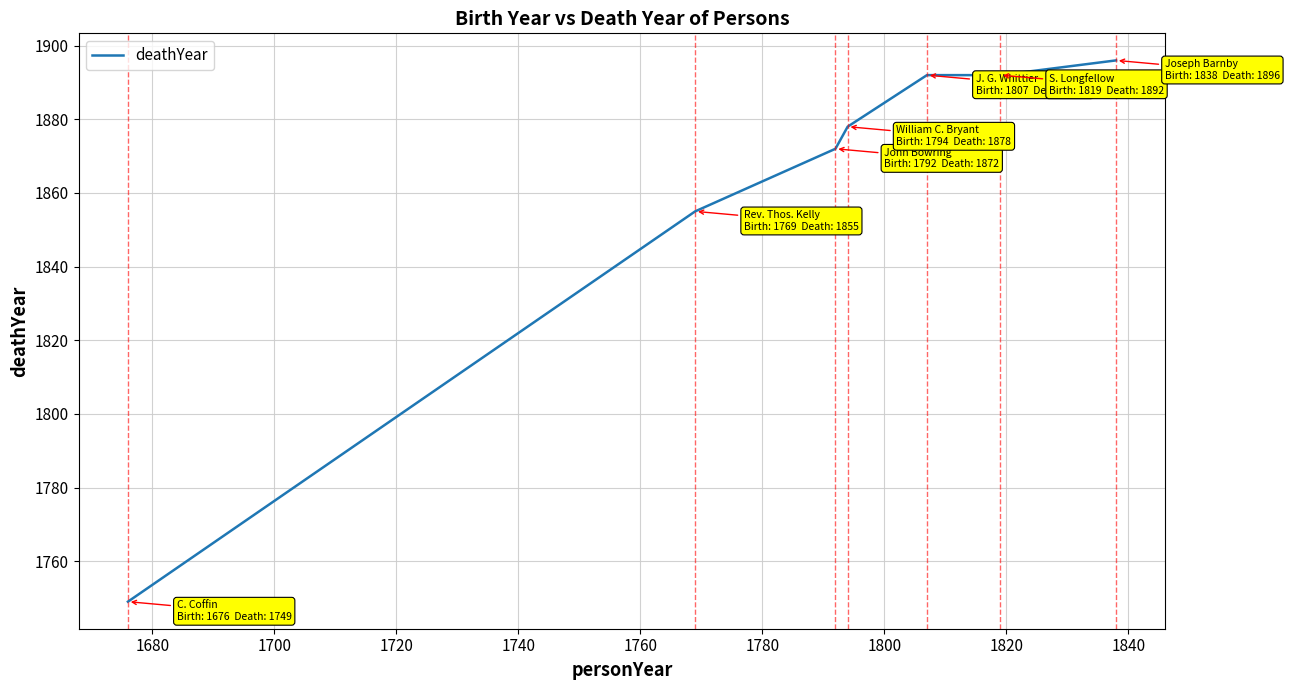

What is the average value?

1862